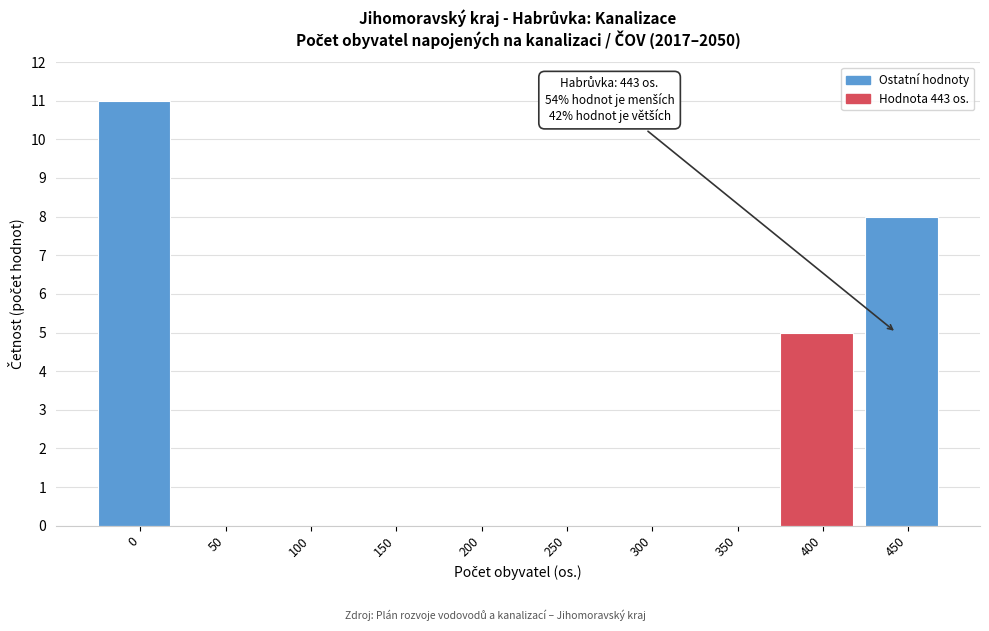

Reading right to left, transcribe all the data shown in this chart.

450=8	400=5	350=0	300=0	250=0	200=0	150=0	100=0	50=0	0=11